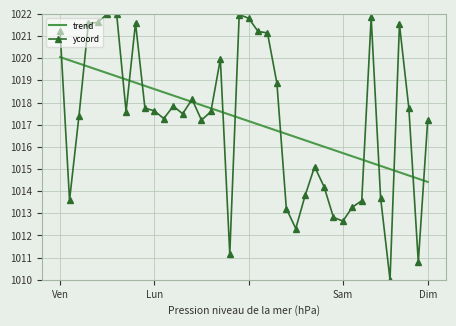

Rank the series by their maximum value, from lowest to highest.

trend, ycoord